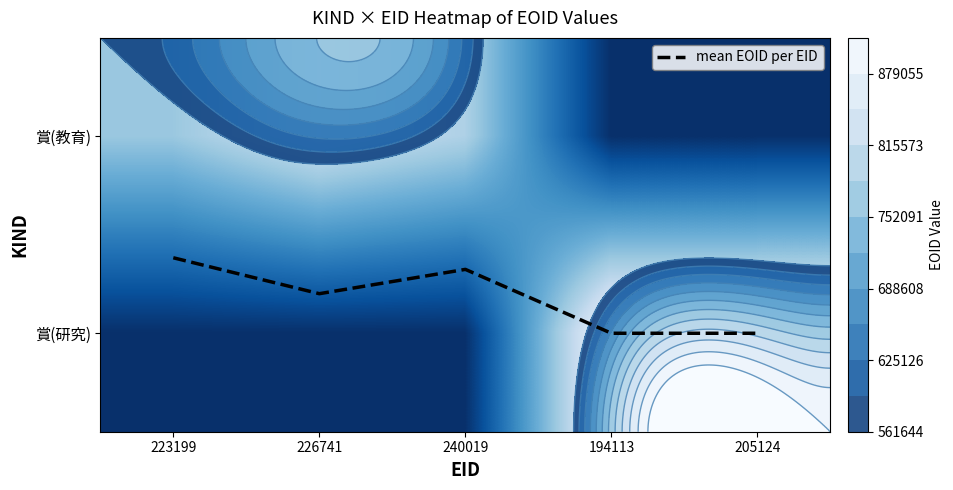

Is it true that 賞(研究) equals 631499.9 at 240019?

False